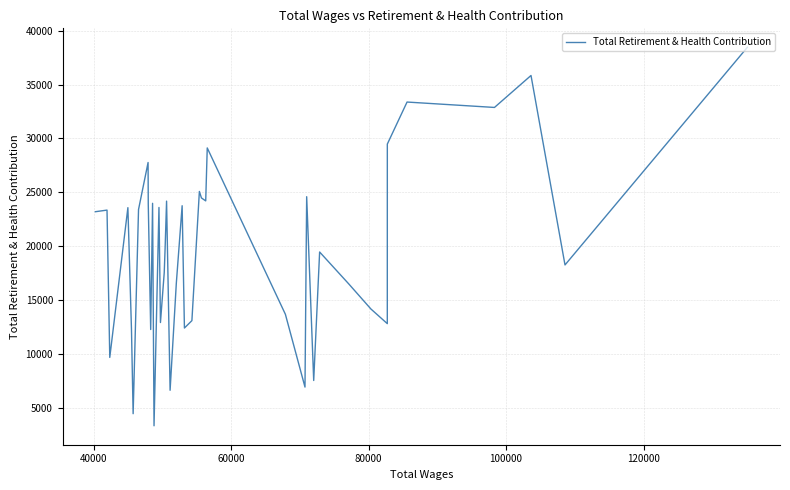

How many values exceed 23216?

19